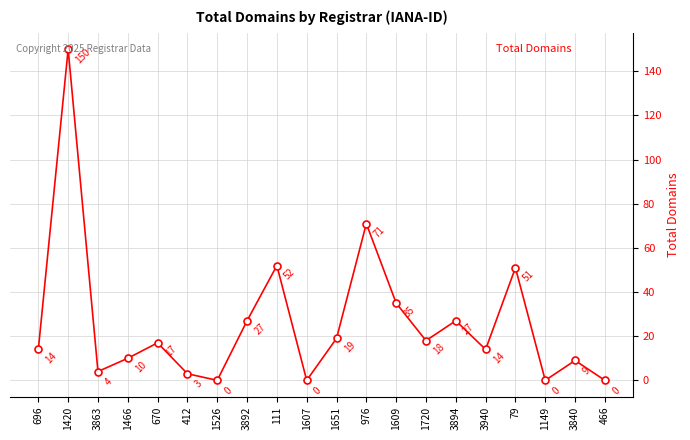

What is the maximum value shown in the chart?

150